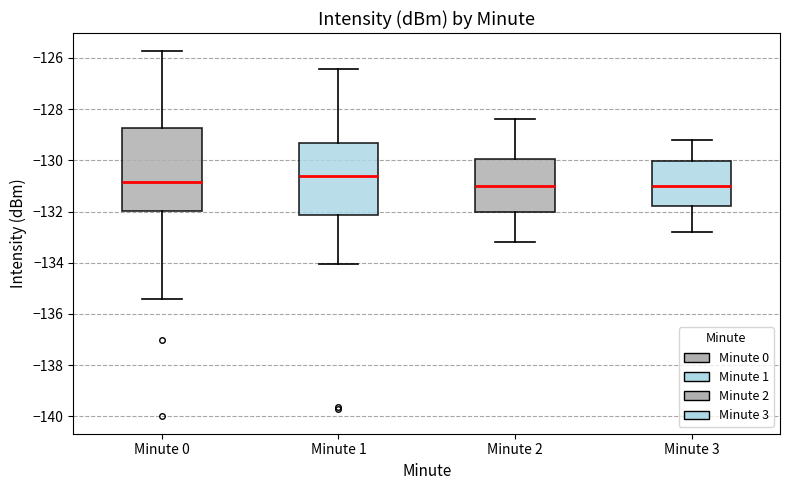

Reading left to right, transcribe this box plot: for each box, give where its median line is, the range the box spans, and where its two whiskers end, as read against the y-axis. The values are not printed on the chart, so give them approximately, as read against the axis.

Minute 0: median -130.8, box -132.0 to -128.8, whiskers -135.4 to -125.8
Minute 1: median -130.6, box -132.2 to -129.4, whiskers -134.0 to -126.4
Minute 2: median -131.0, box -132.0 to -130.0, whiskers -133.2 to -128.4
Minute 3: median -131.0, box -131.8 to -130.0, whiskers -132.8 to -129.2